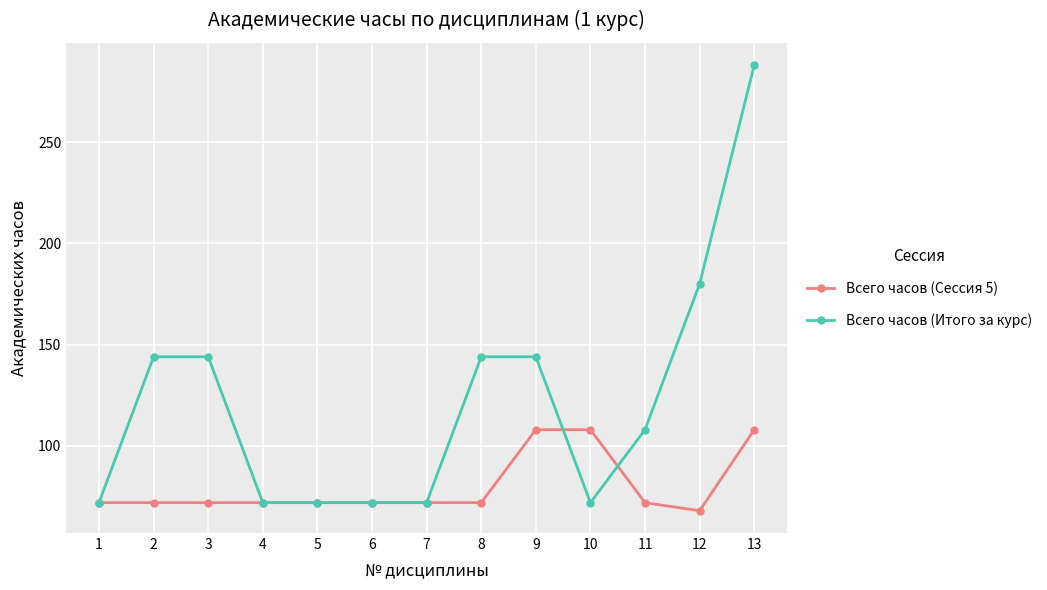

What is the lowest value of the Всего часов (Итого за курс) series?

72